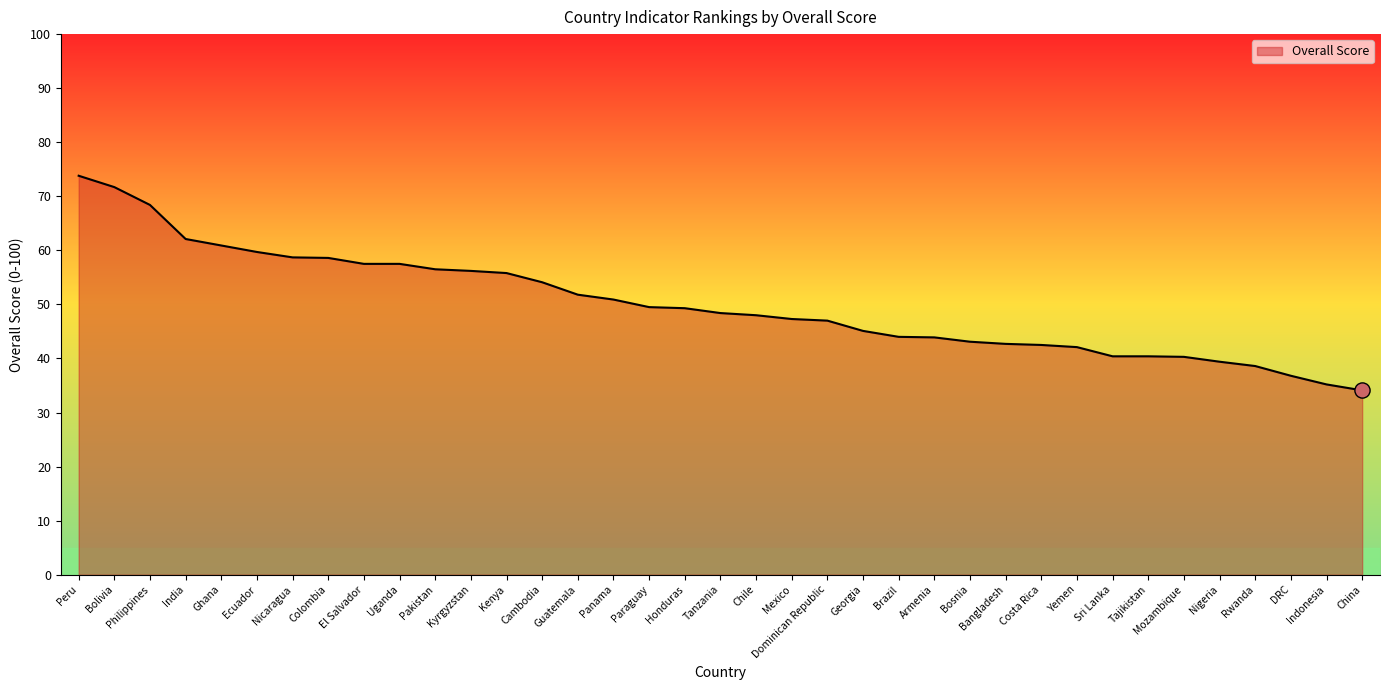

What is the change in value from Ecuador to Bangladesh?

-17.0